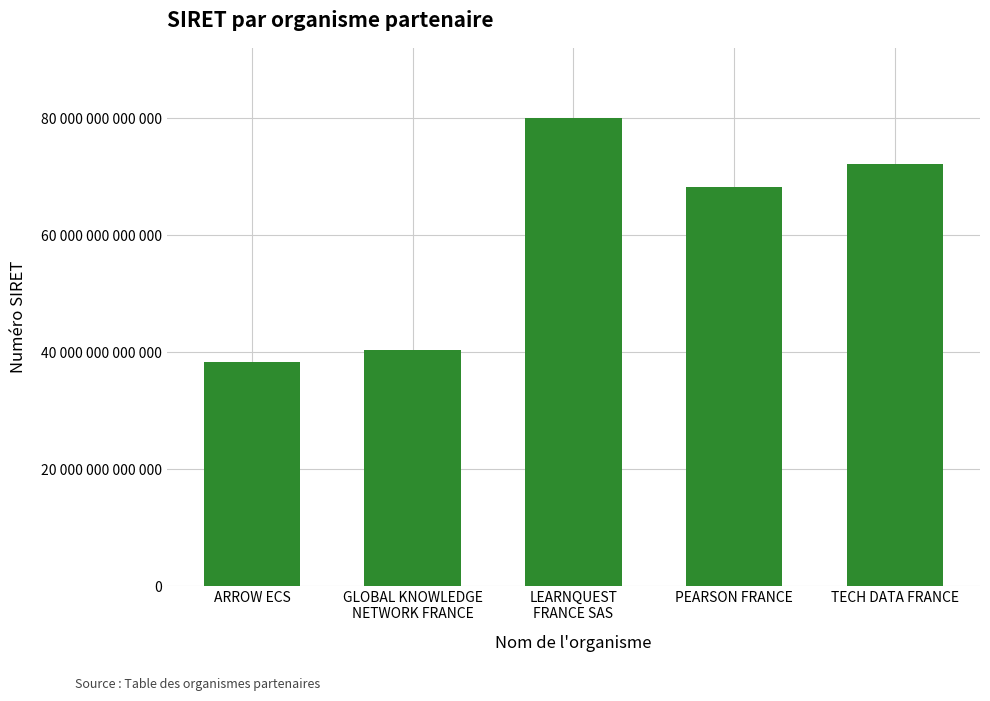

Reading left to right, list all the values displayed in this chart.

38416992600027	40394420000142	80073704100015	68201927800055	72206563800065